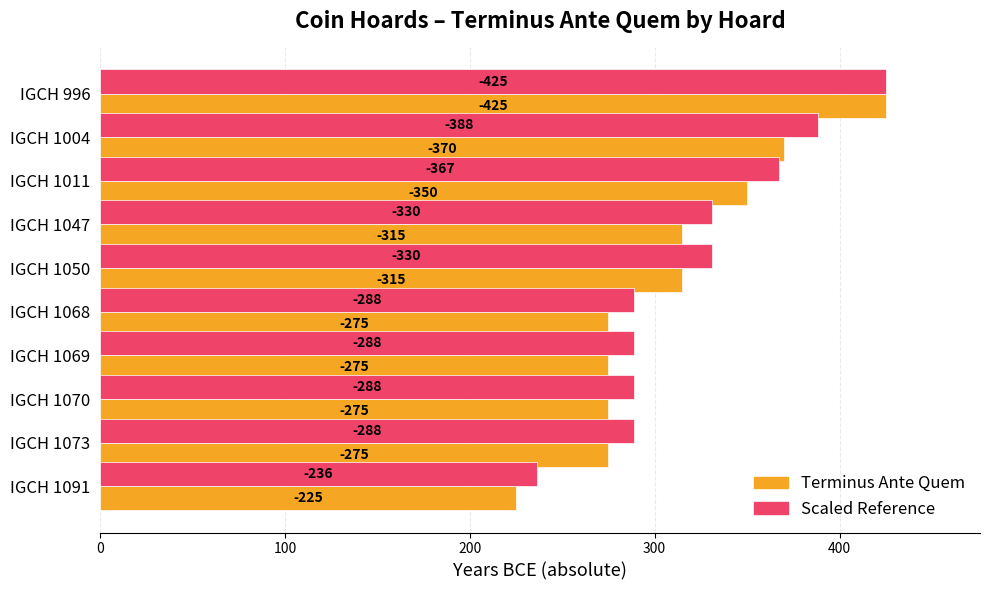

What are all the series names shown in the legend?

Terminus Ante Quem, Scaled Reference